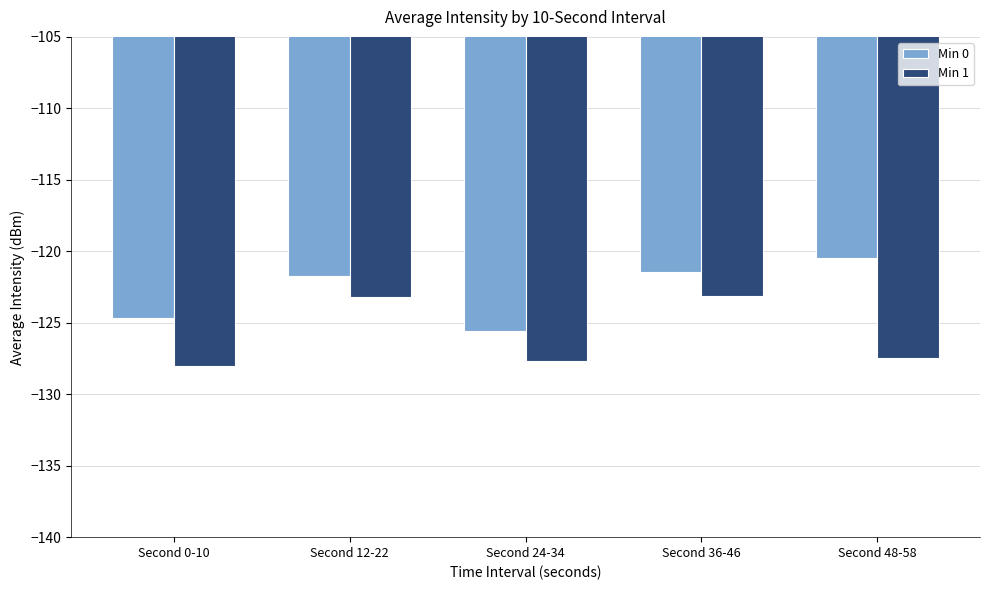

What position from the right is Second 24-34?

3